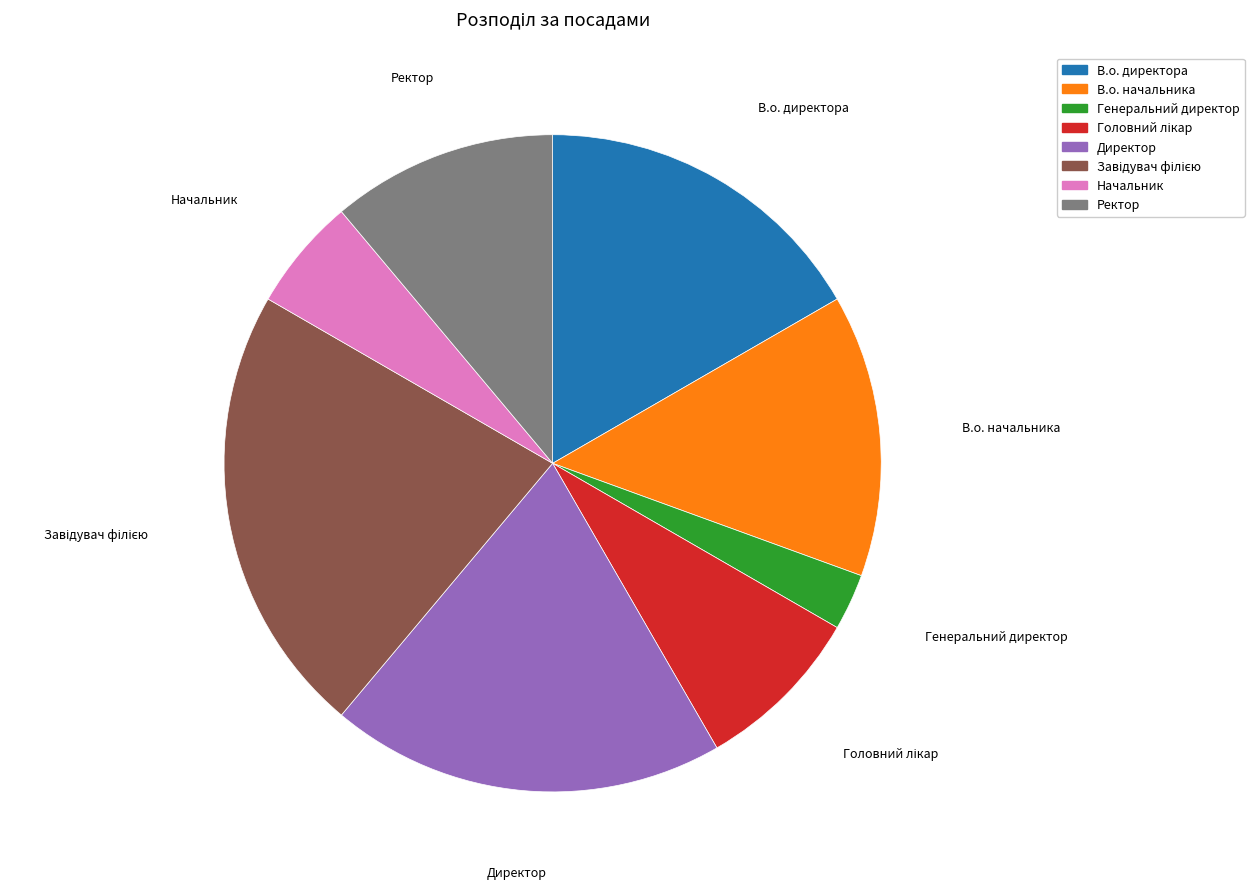

What is the ratio of the value at В.о. директора to the value at Начальник?

3.0